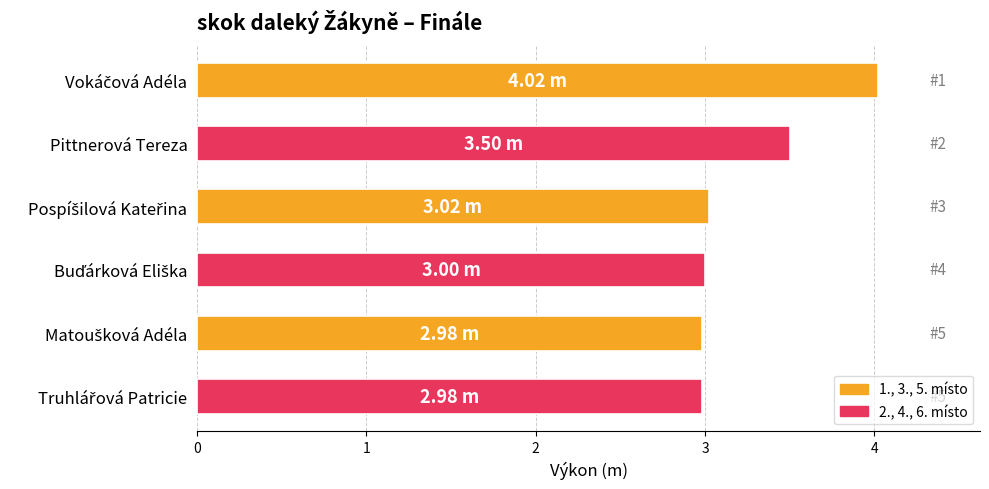

What is the greatest value displayed?

4.0